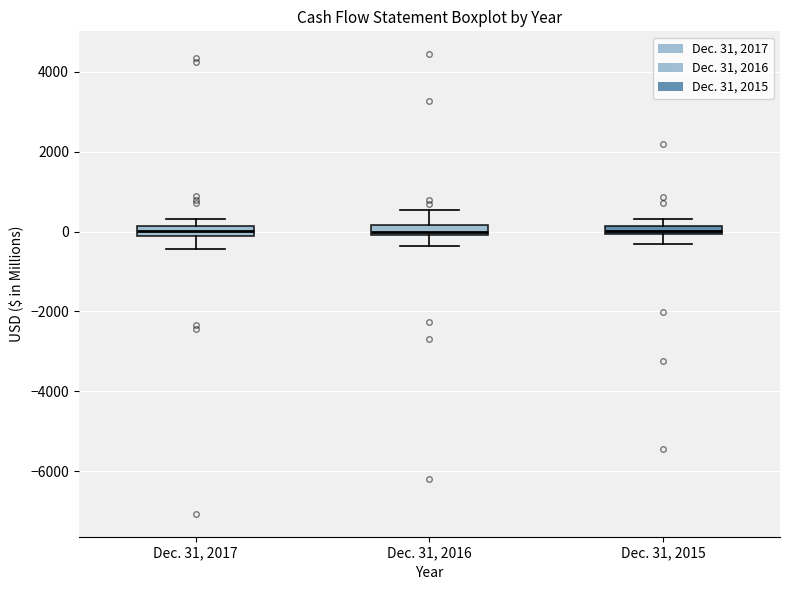

Where does the lower whisker of the box for Dec. 31, 2017 end on the y-axis? The values are not printed on the chart, so give them approximately, as read against the axis.

-400